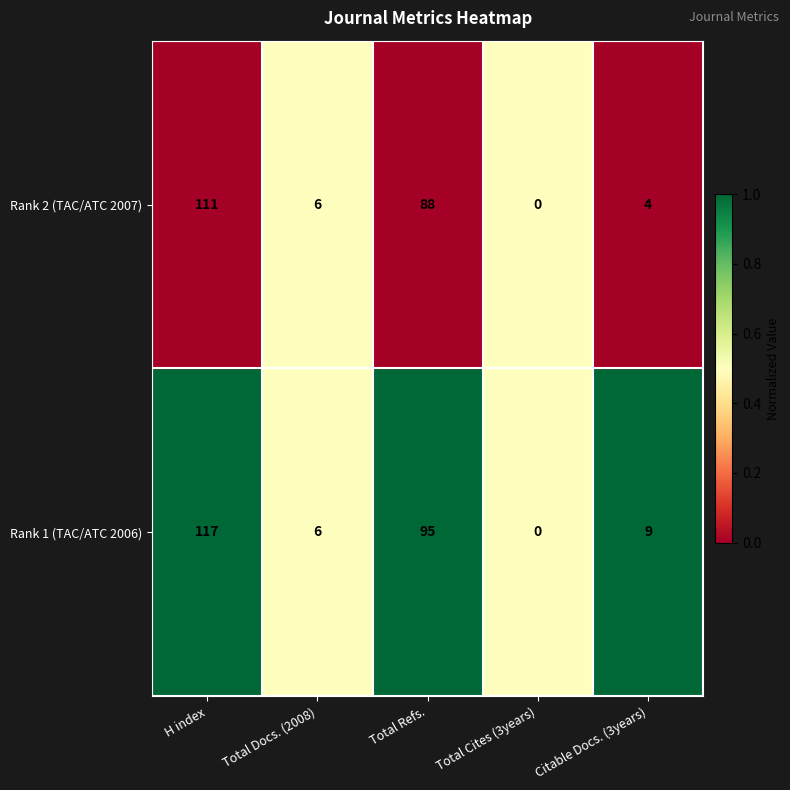

What is the approximate value of Rank 2 (TAC/ATC 2007) at Total Cites (3years)?

0.5